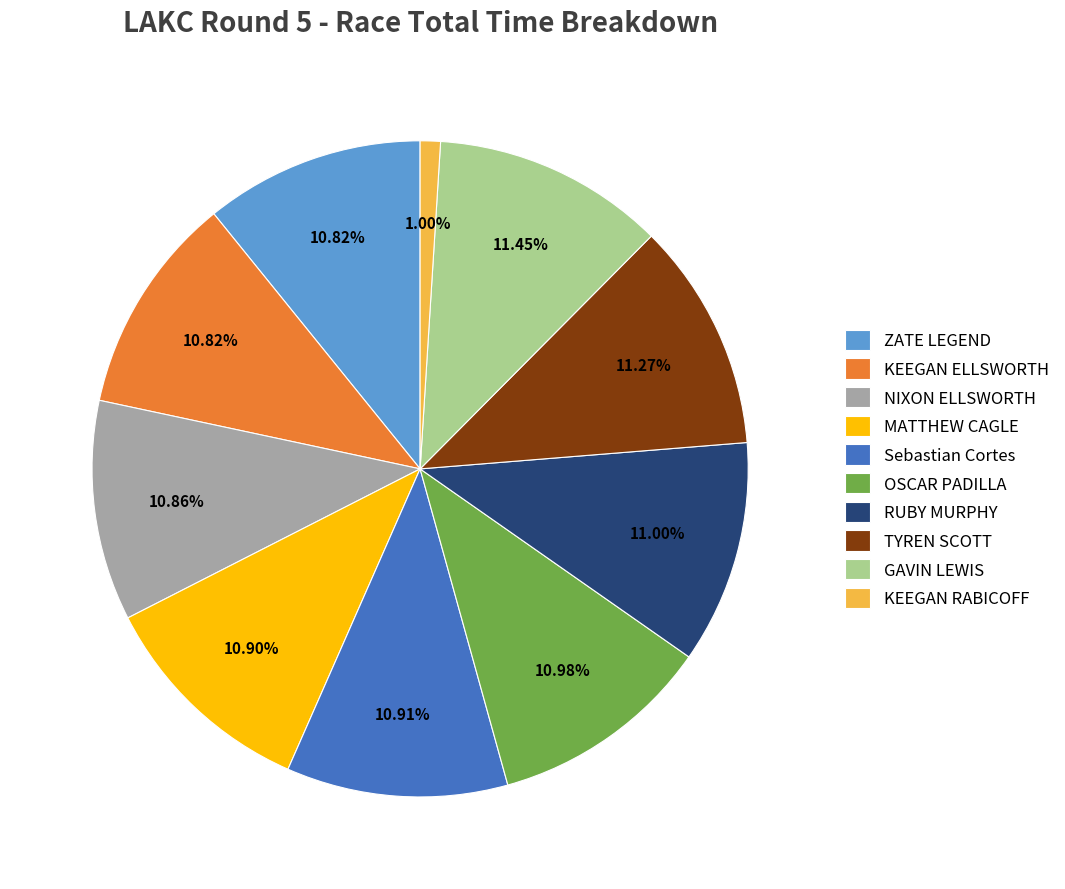

To the nearest percent, what percentage of the pie is KEEGAN ELLSWORTH?

11%